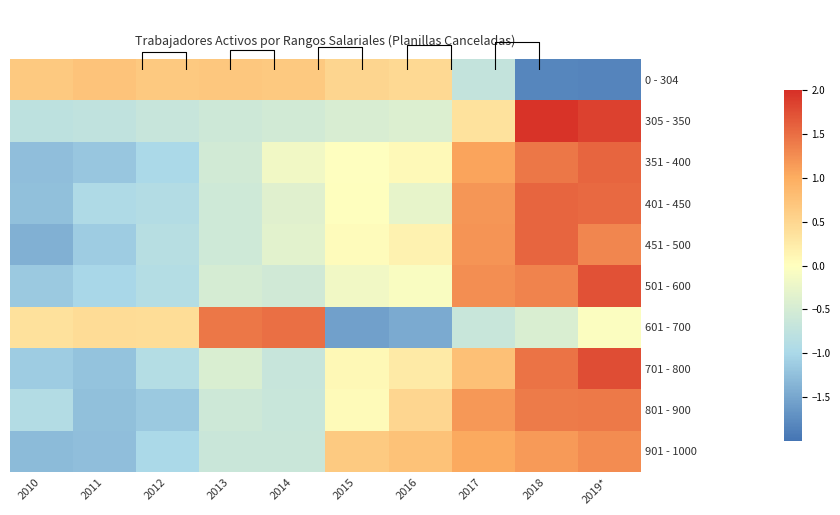

Which label corresponds to the largest value in the chart?

2018